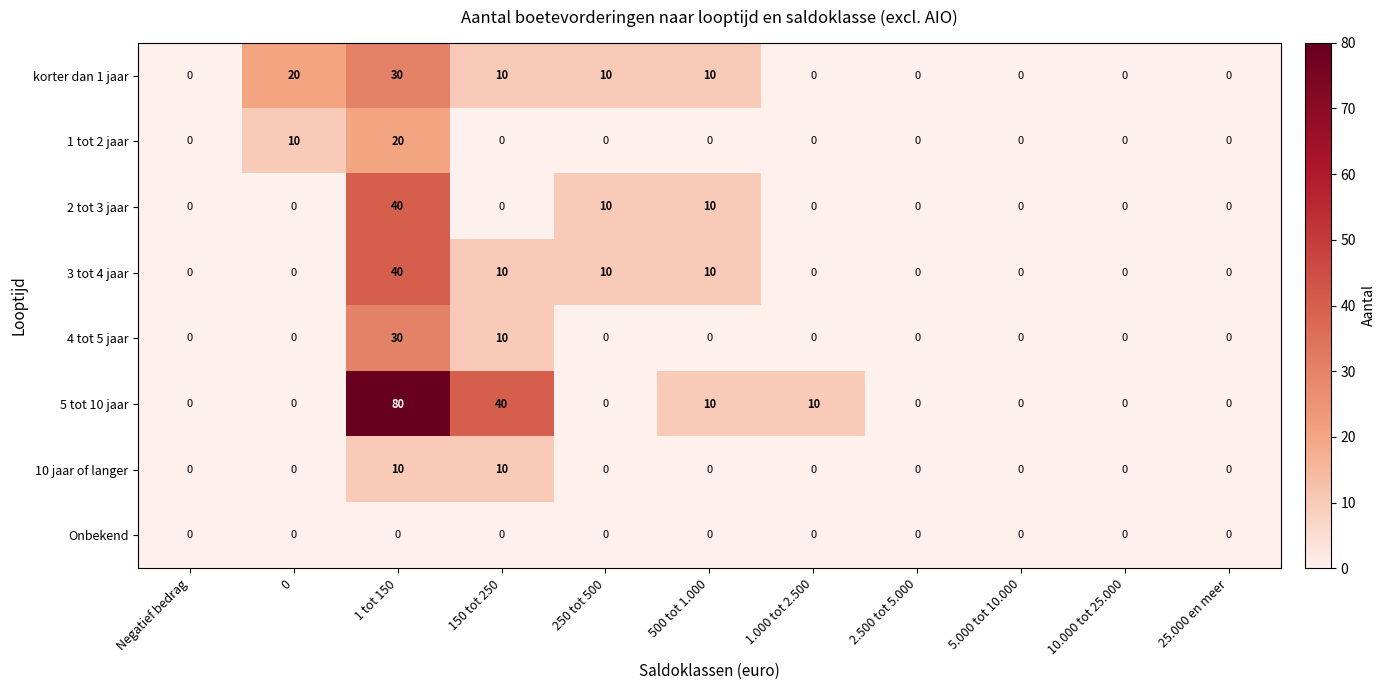

True or false: korter dan 1 jaar has a value of 11 at 0.

False